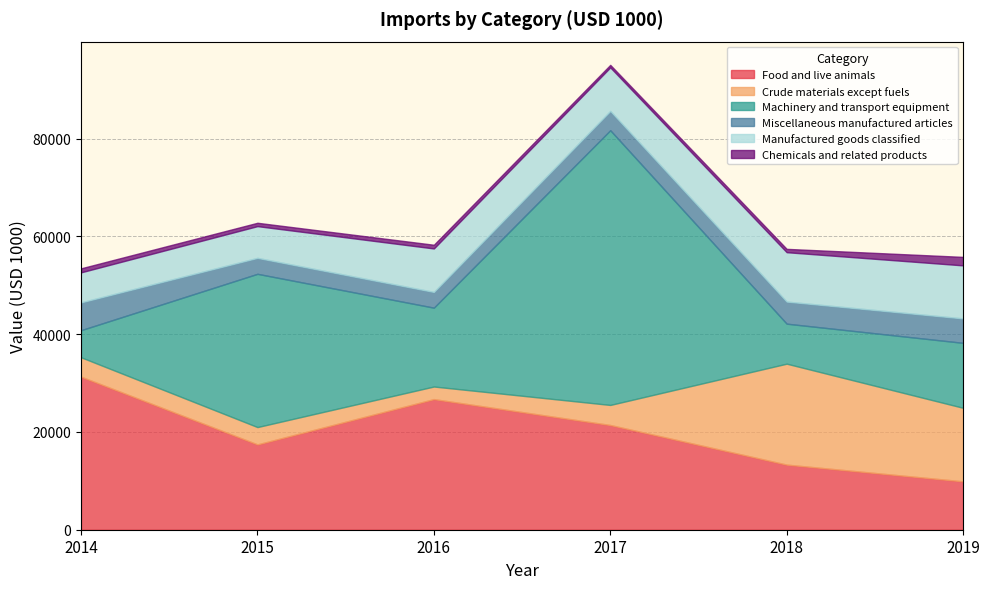

Where does the Machinery and transport equipment series first go above 16127?

2015